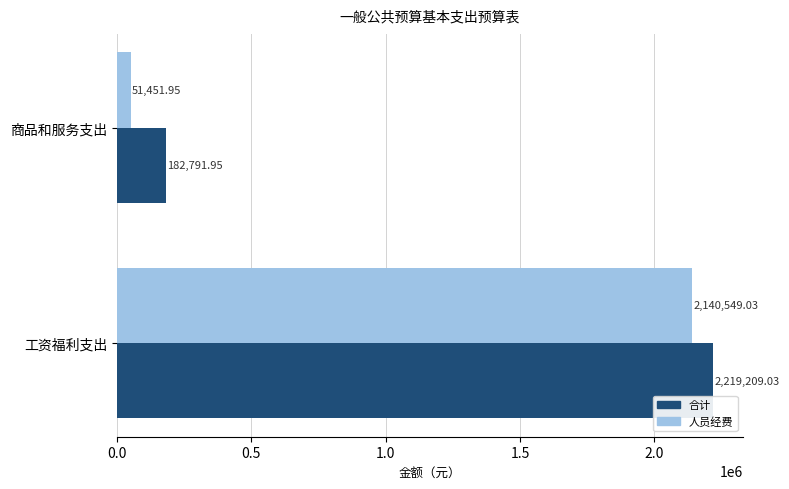

List the series in order of their overall mean, lowest first.

人员经费, 合计